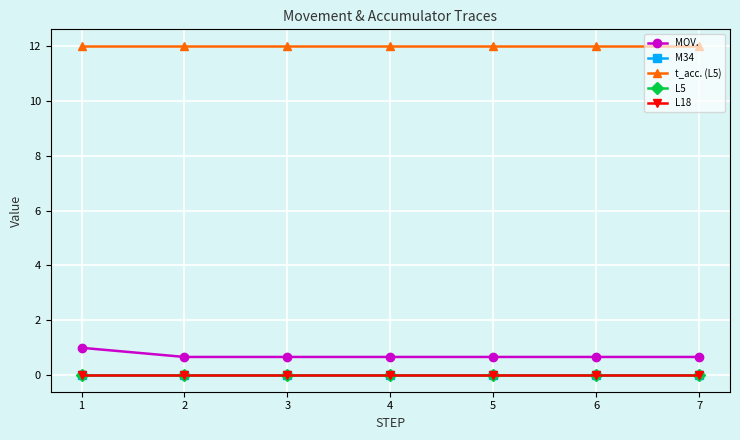

Is this an area chart (filled region under the line)?

No